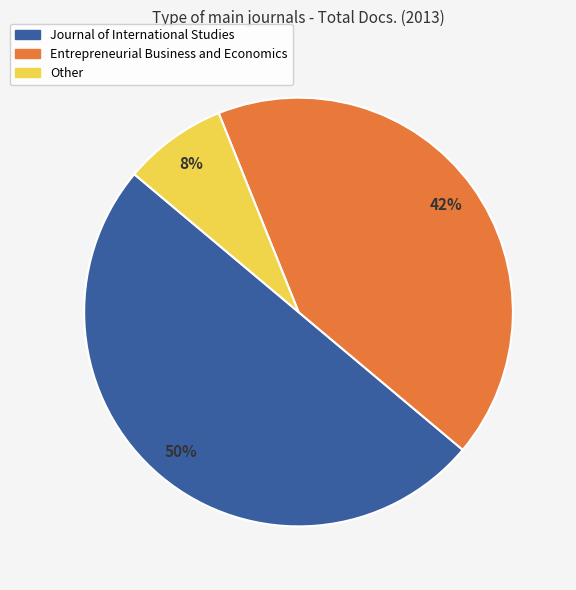

True or false: Other accounts for 2% of the total.

False